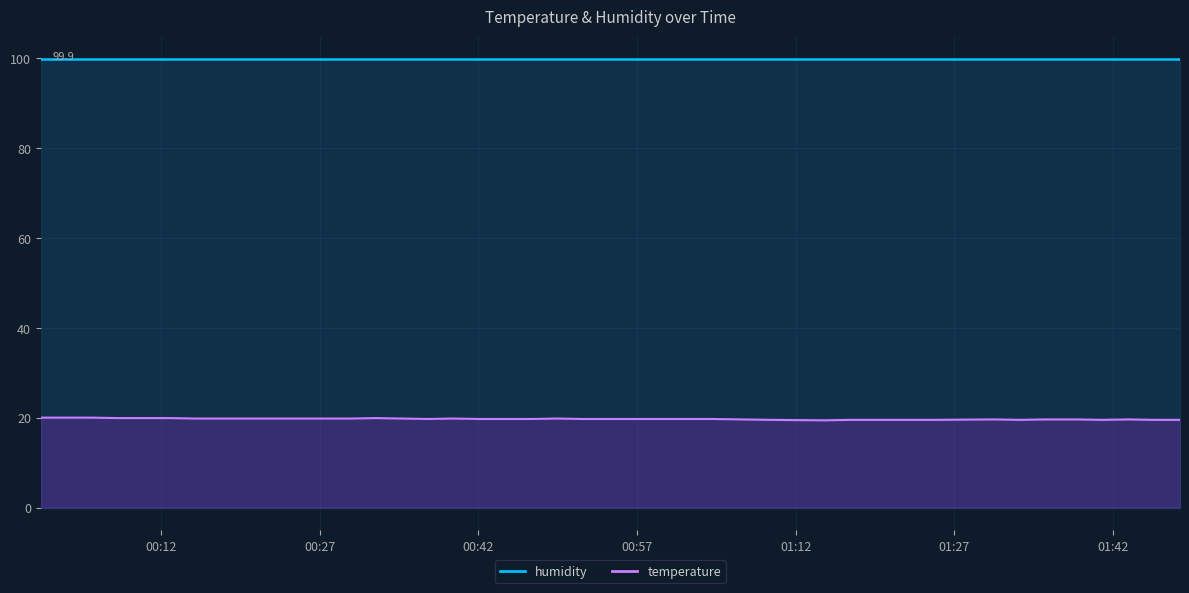

The value at 2022-08-01T00:10:21 is 19.9. True or false?

True